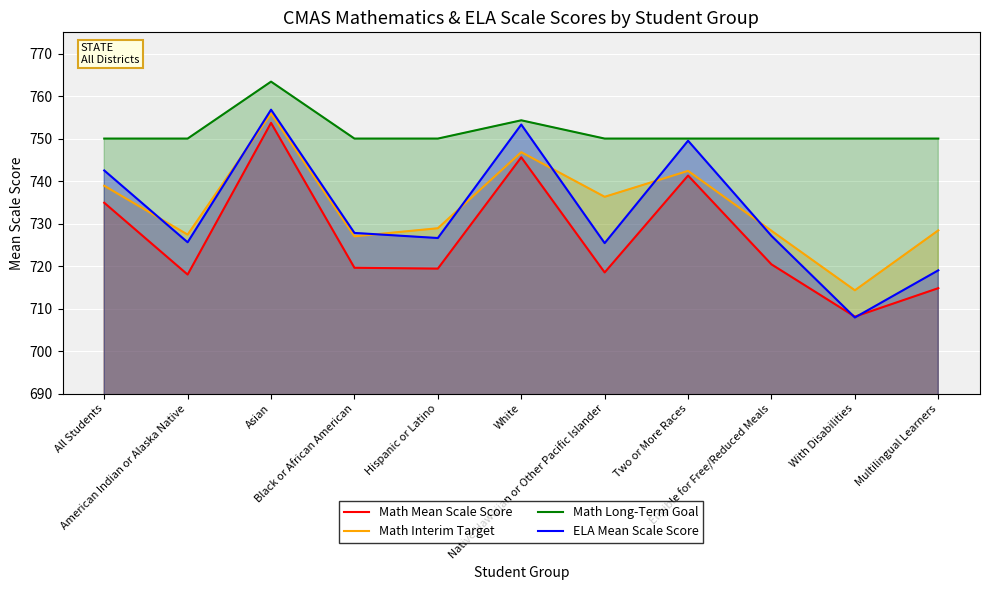

At which label does ELA Mean Scale Score first exceed 727?

All Students